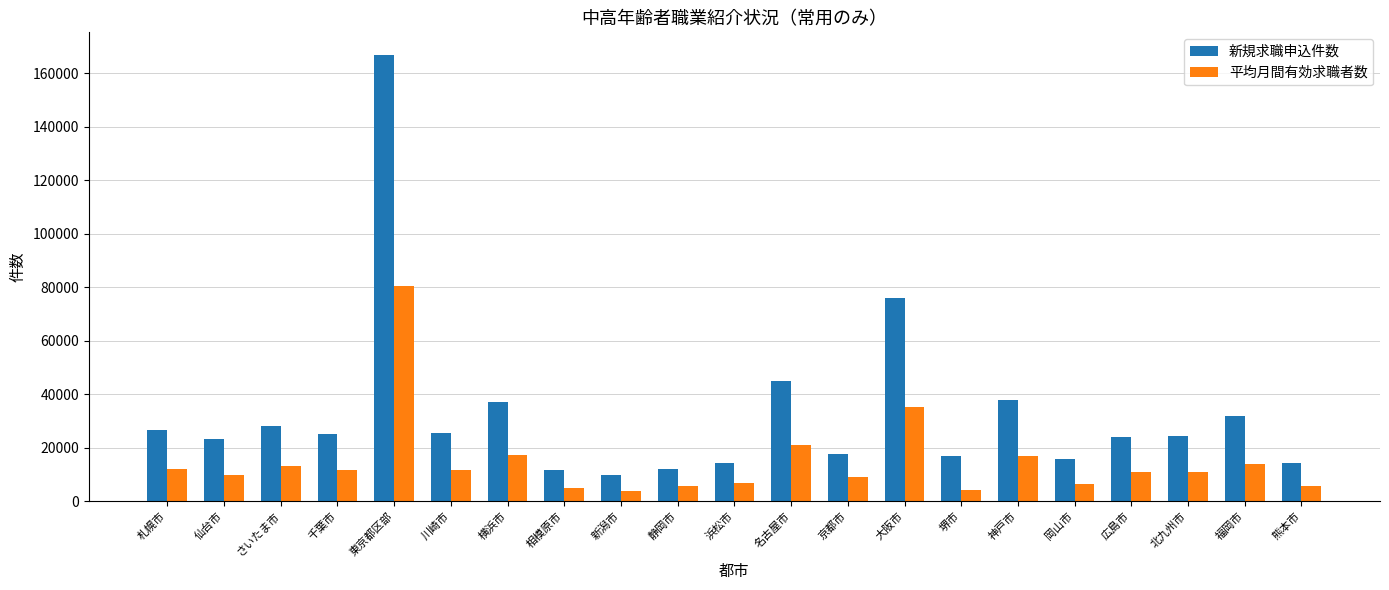

At 川崎市, list the series in order from smallest to largest.

平均月間有効求職者数, 新規求職申込件数